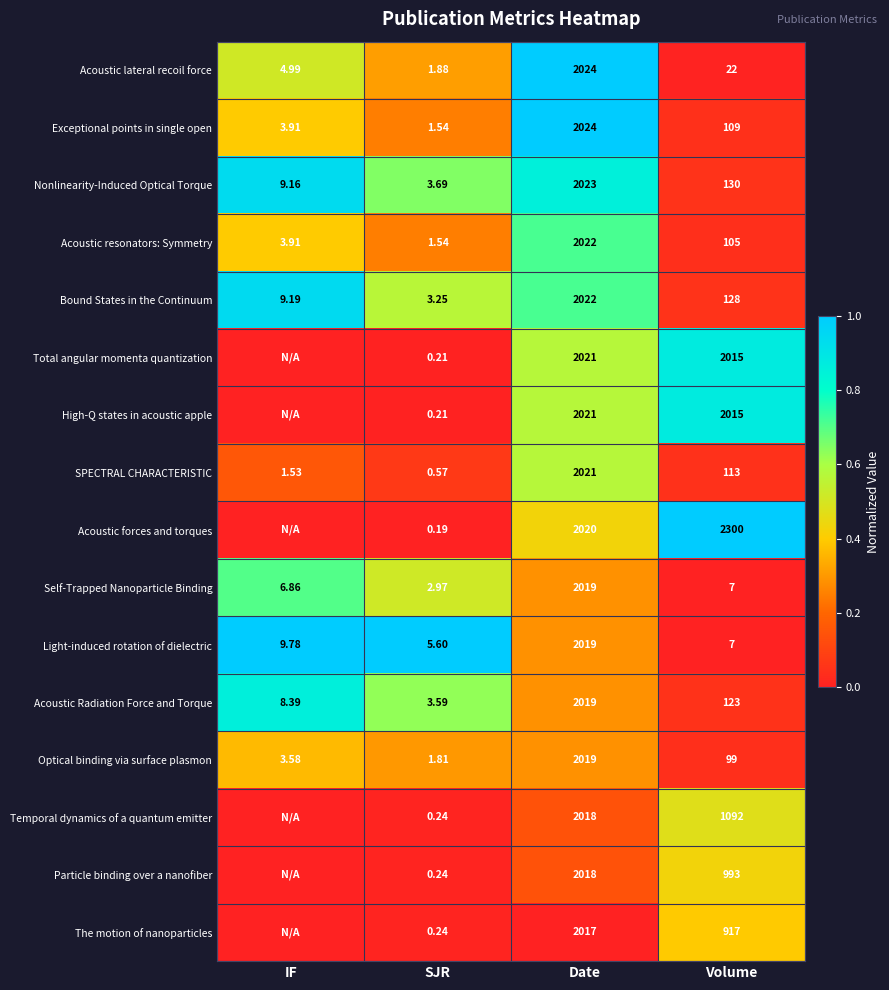

List the labels in order of Exceptional points in single open value, smallest first.

SJR, IF, Volume, Date